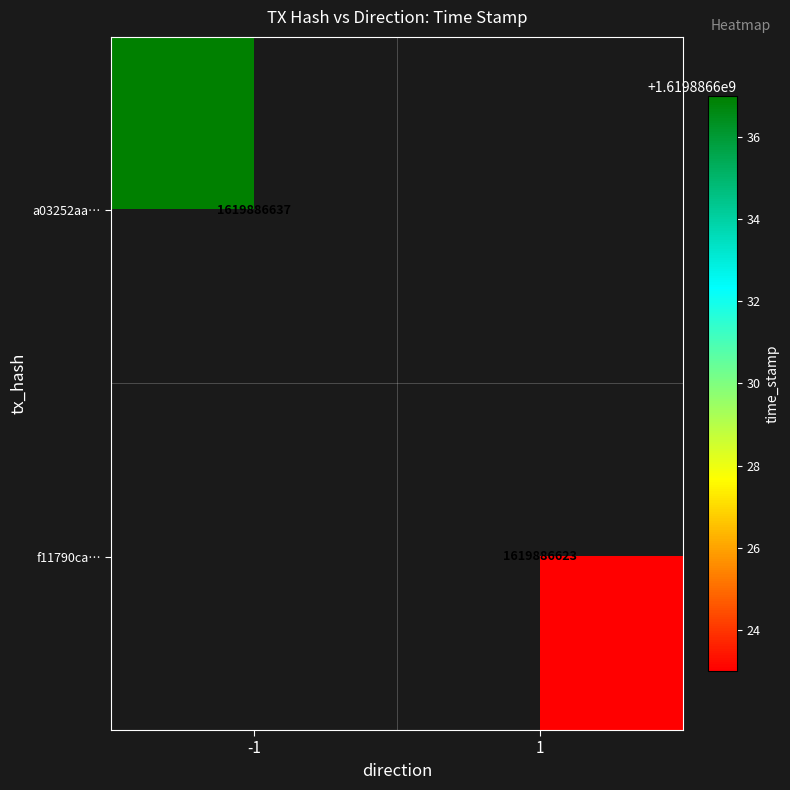

List the labels in order of a03252aa5d3b584d9365bc2fa6770710dbf693d value, smallest first.

-1, 1